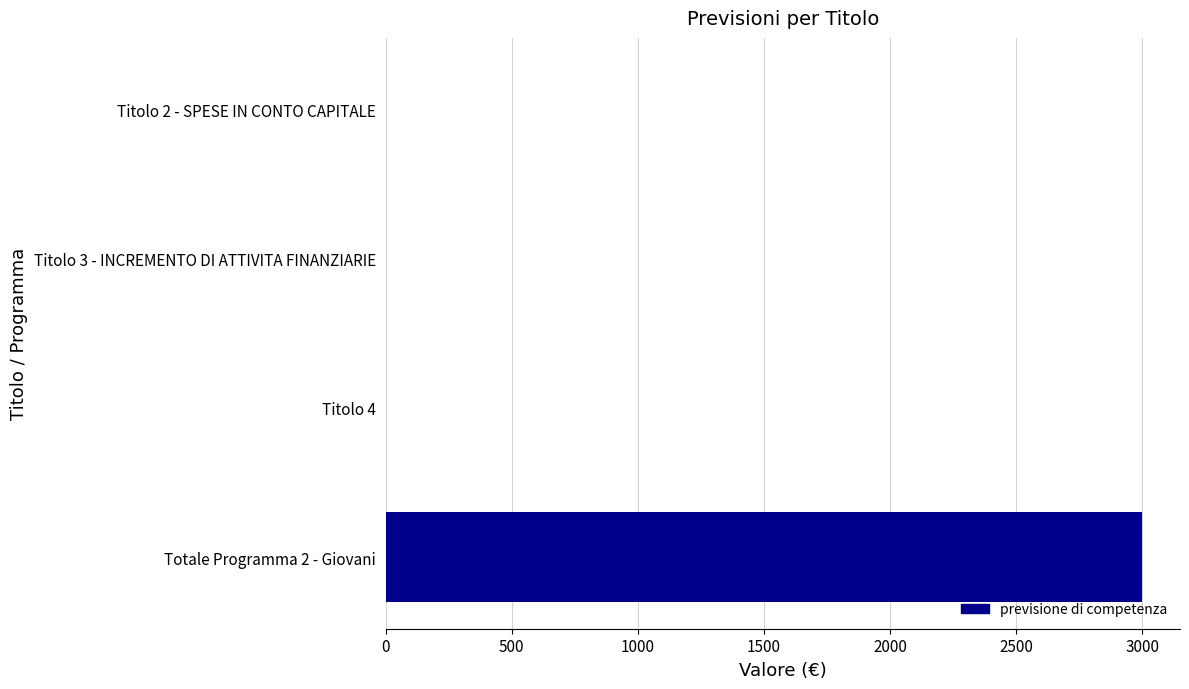

At which category does the chart reach its peak across all series?

Totale Programma 2 - Giovani